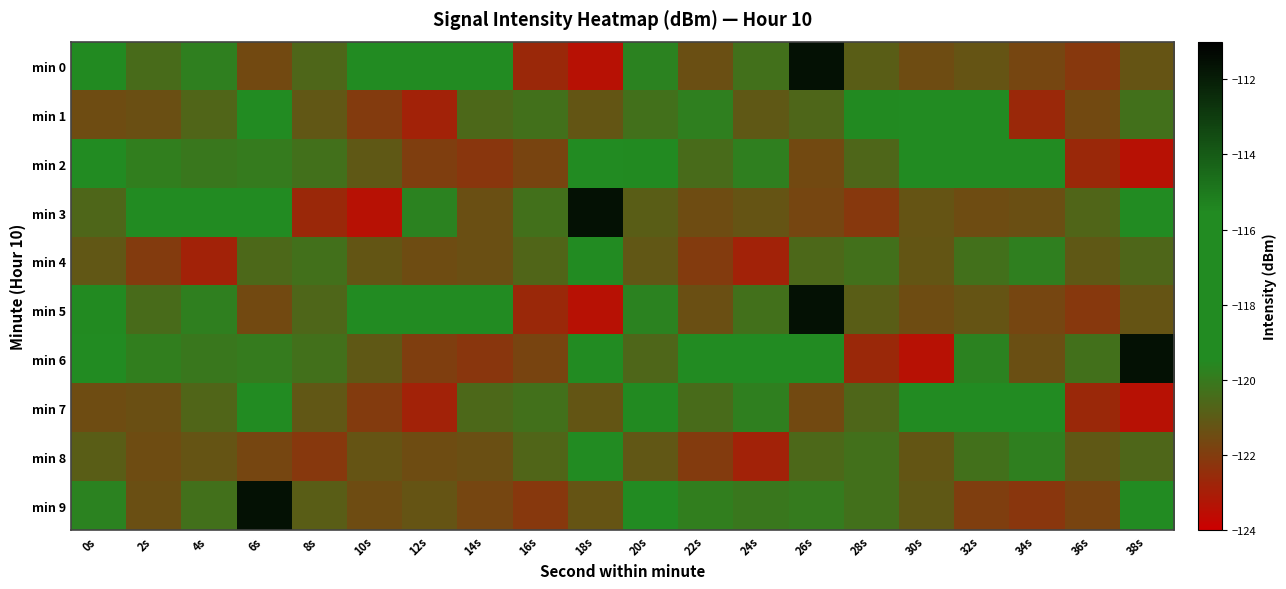

What is the total value across all series at 20s?

-1200.6